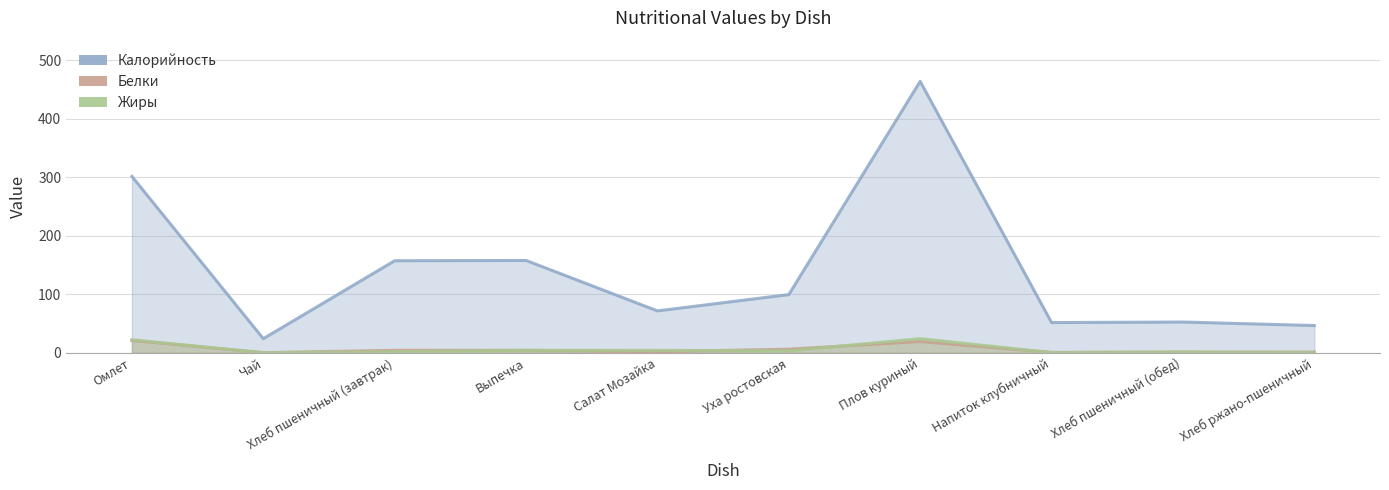

True or false: Белки has a value of 4.0 at Выпечка.

True